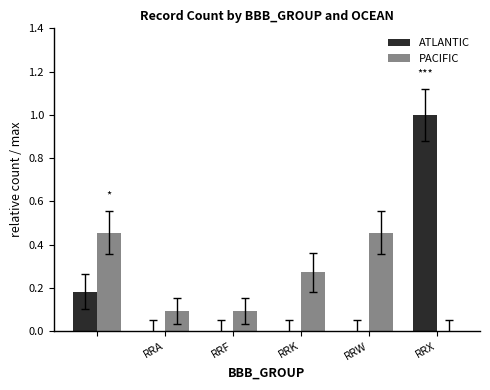

What is the maximum value for ATLANTIC?

1.0